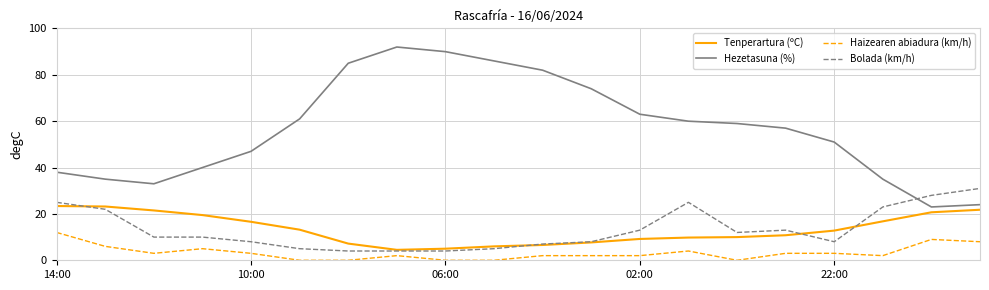

What is the minimum value for Tenperartura (ºC)?

4.5